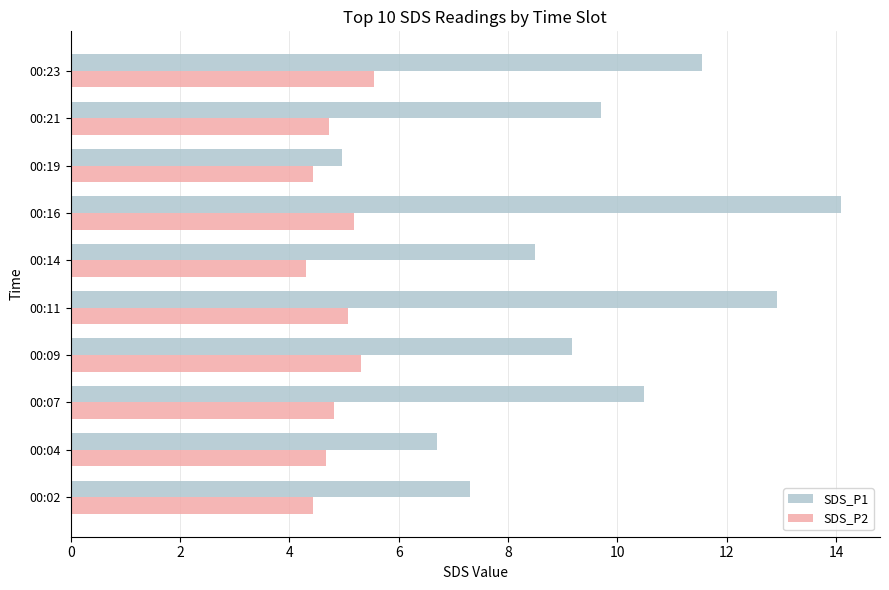

List the series in order of their peak value, lowest first.

SDS_P2, SDS_P1